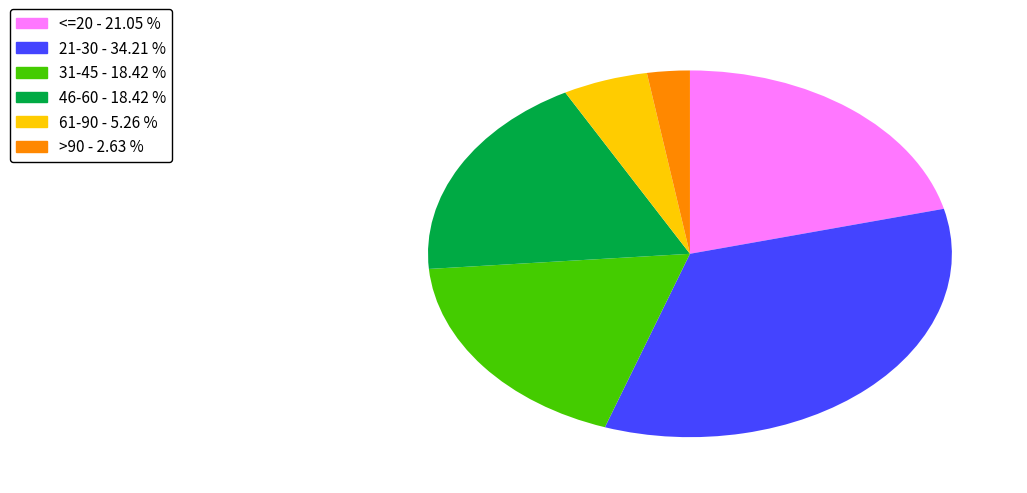

Is there any slice that represents more than half of the pie?

No